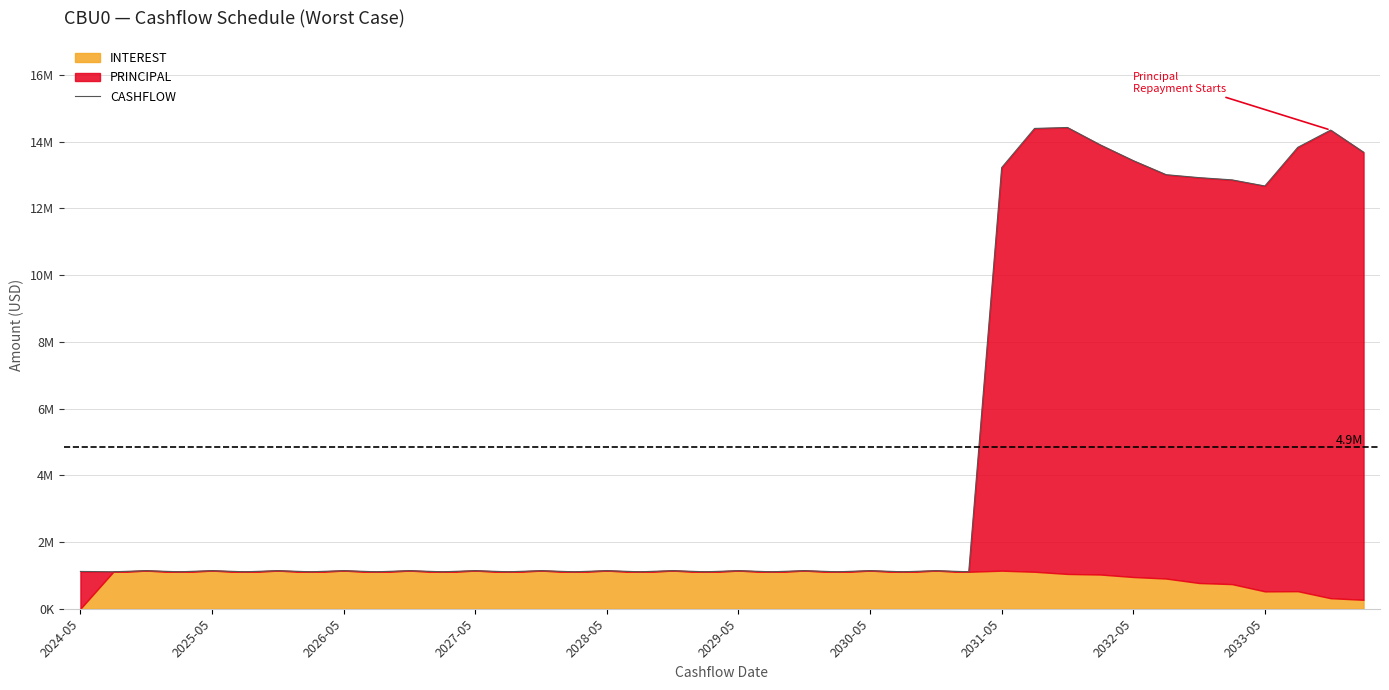

How many points are lower than both their immediate neighbors (excluding endpoints)?

15